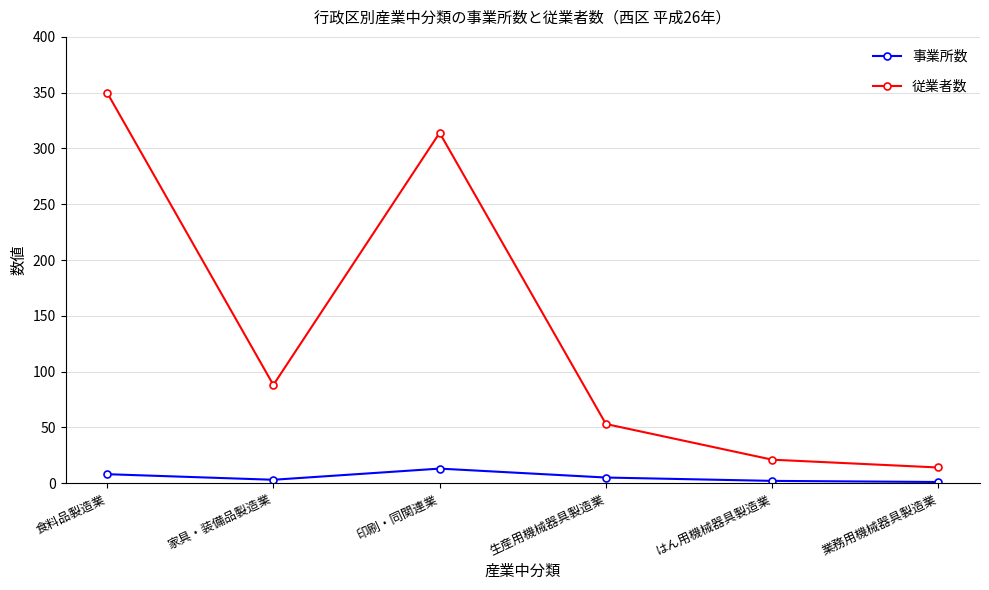

Read the 従業者数 value at 食料品製造業.

350